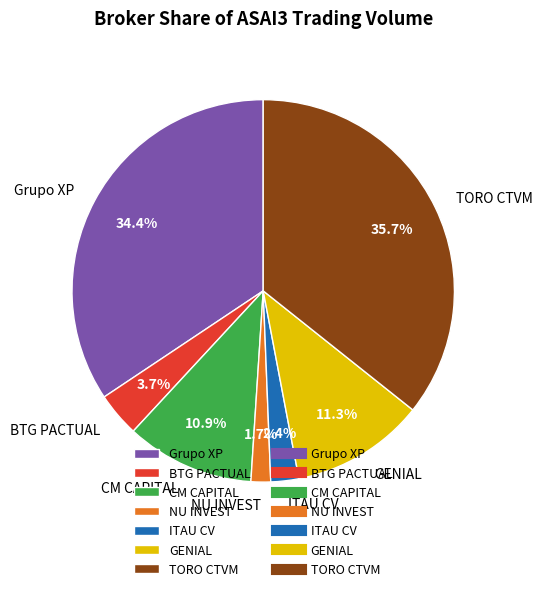

What is the largest slice in the pie chart?

TORO CTVM